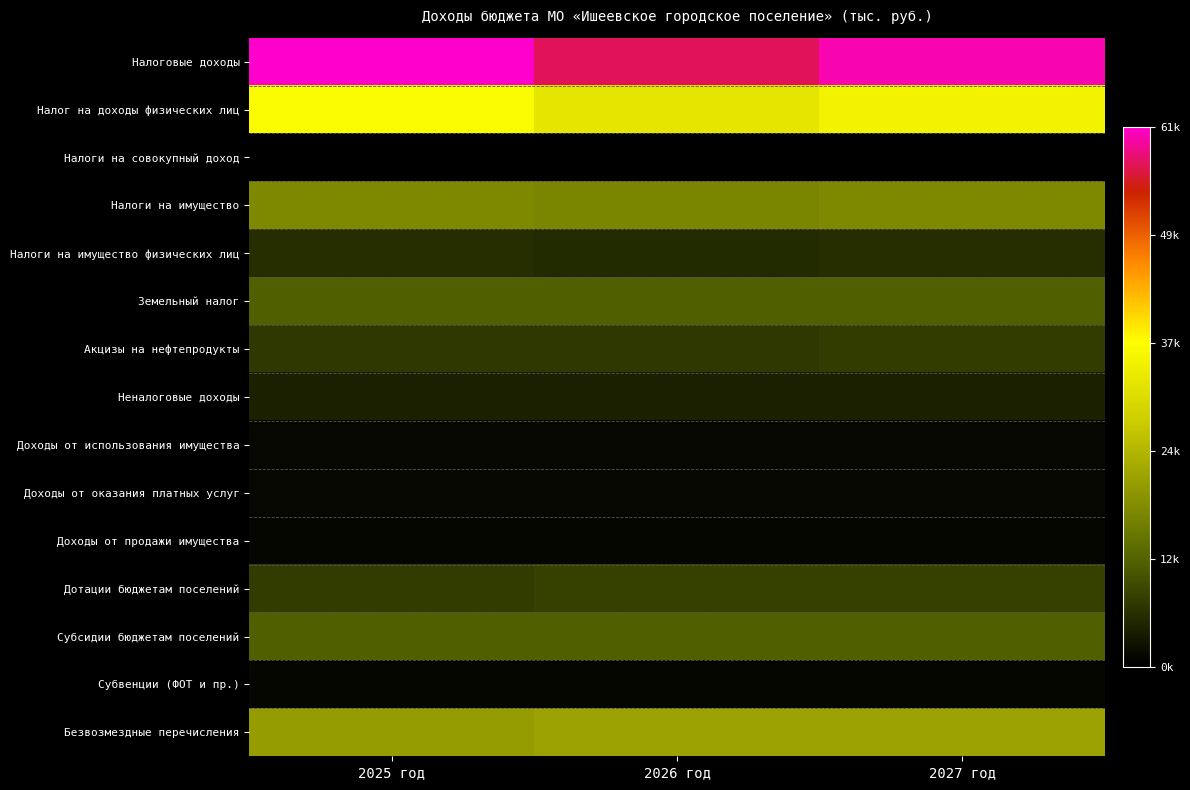

What is the spread (max minus min) of values at 2027 год?

60584.0